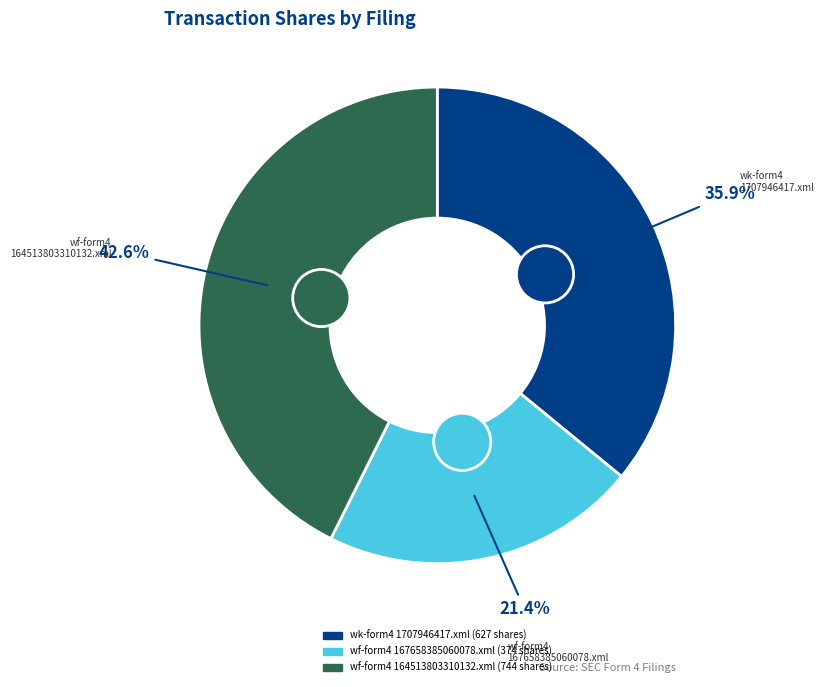

To the nearest percent, what is the difference between the wf-form4_164513803310132.xml and wf-form4_167658385060078.xml slice percentages?

21%